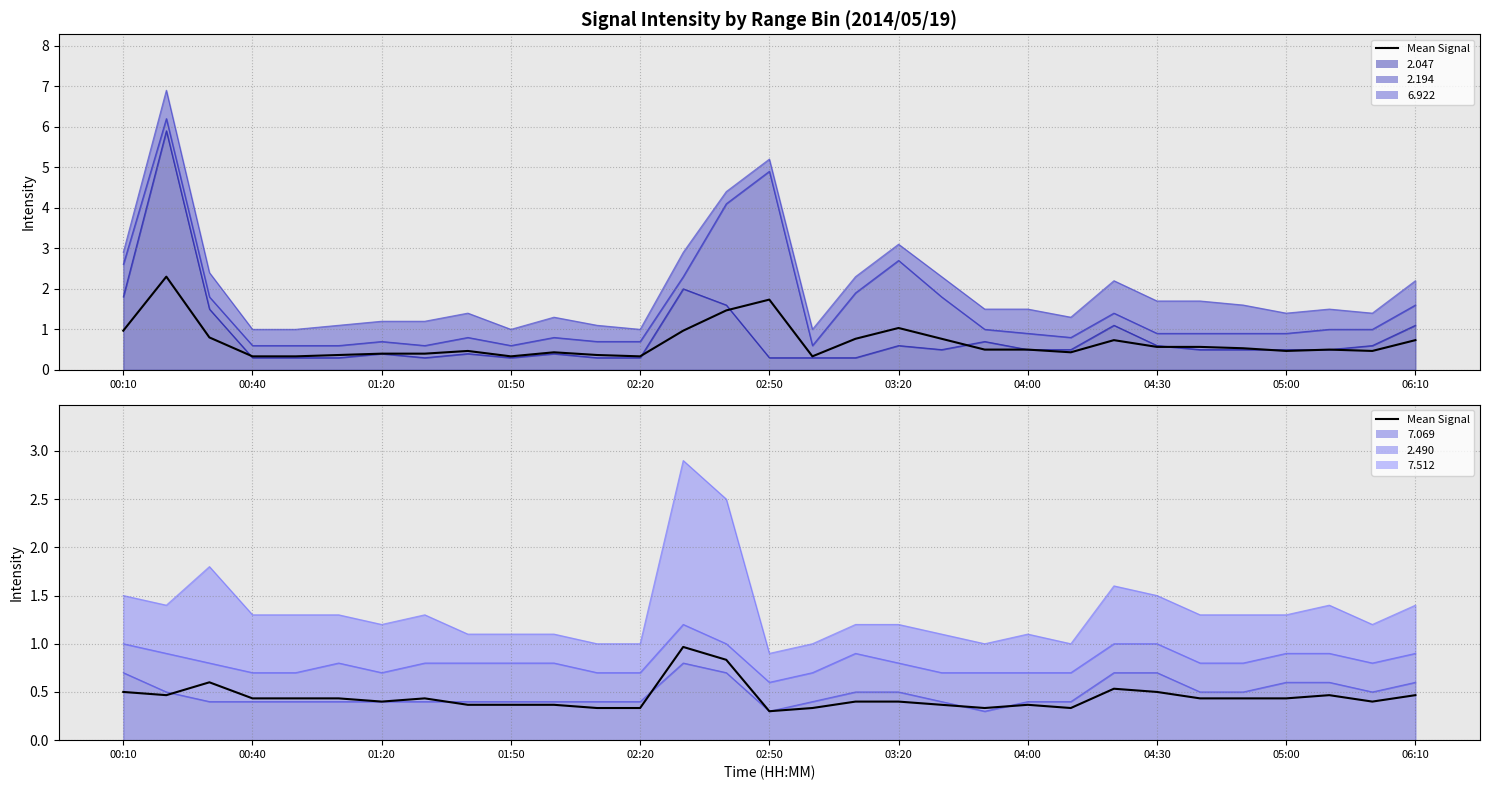

How many points are higher than both their immediate neighbors (excluding endpoints)?

8